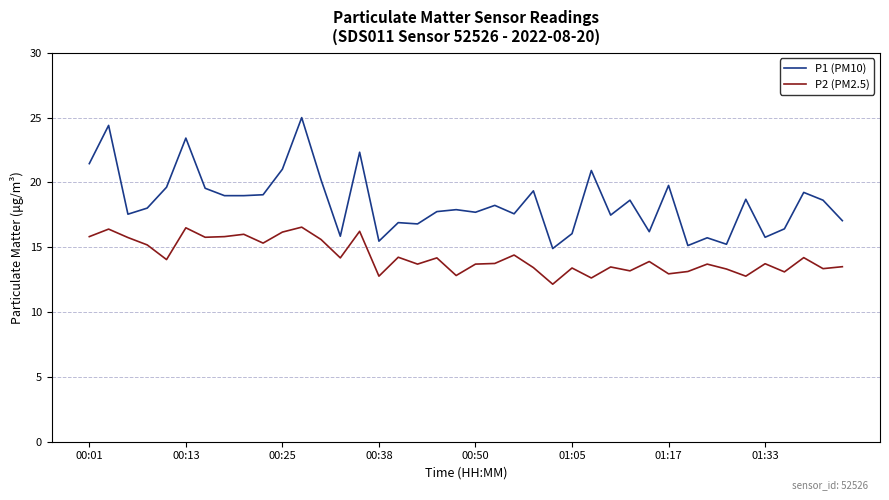

Rank the series by their average value, from highest to lowest.

P1 (PM10), P2 (PM2.5)